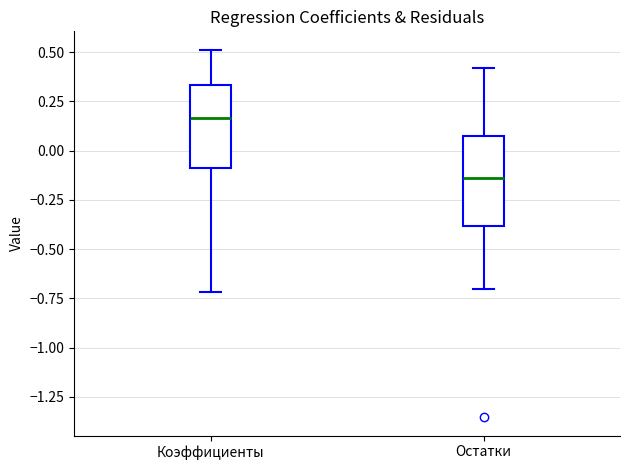

Reading left to right, transcribe this box plot: for each box, give where its median line is, the range the box spans, and where its two whiskers end, as read against the y-axis. The values are not printed on the chart, so give them approximately, as read against the axis.

Коэффициенты: median 0.15, box -0.10 to 0.35, whiskers -0.70 to 0.50
Остатки: median -0.15, box -0.40 to 0.10, whiskers -0.70 to 0.40